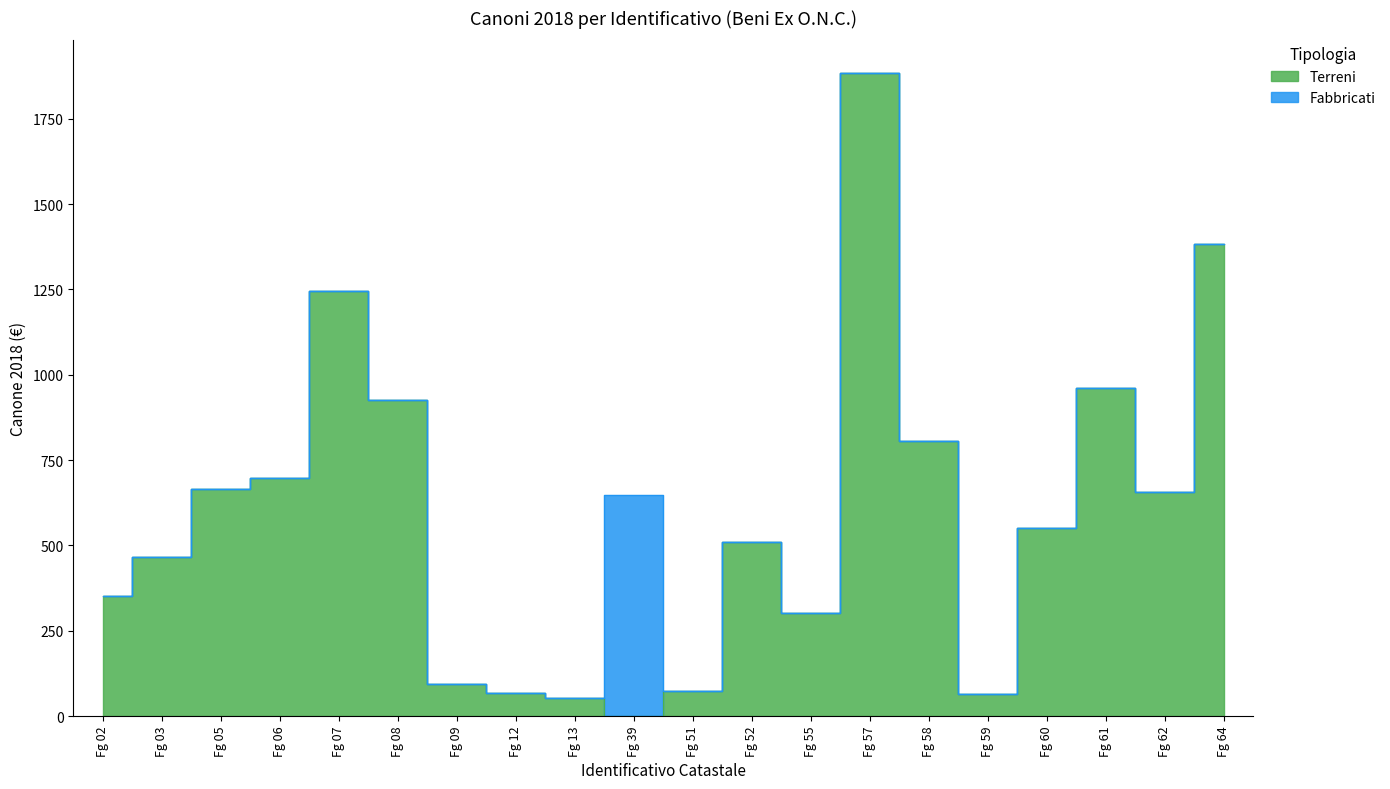

Where is the first local minimum?

Fg 39